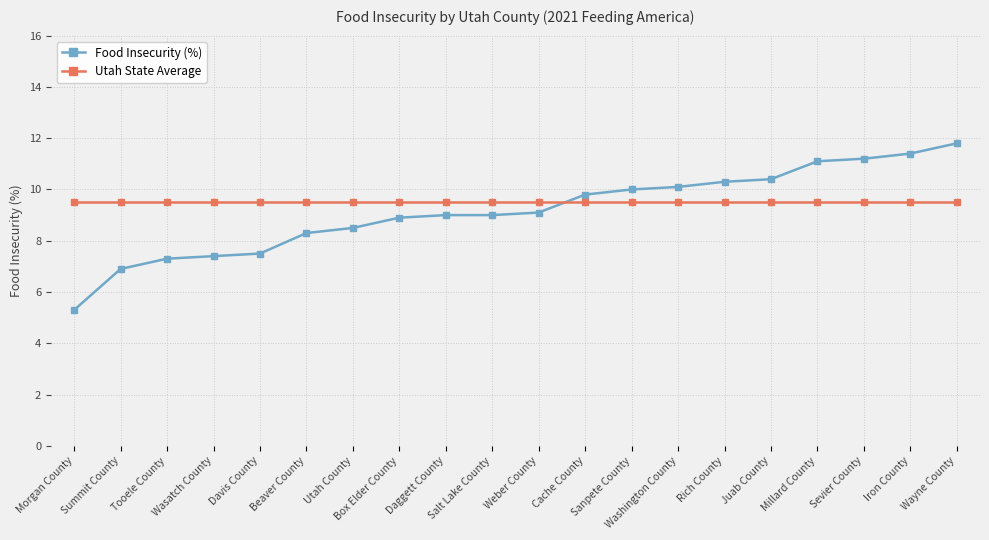

Between which two adjacent categories do Food Insecurity (%) and Utah State Average first intersect?

Weber County and Cache County